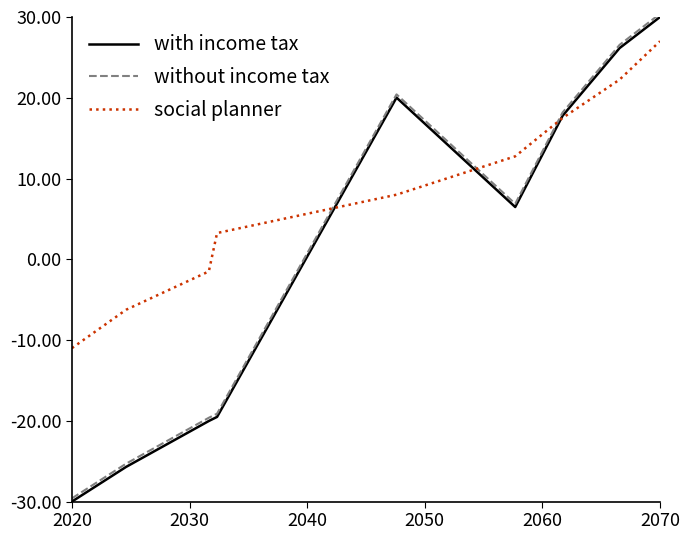

What is the greatest value displayed?

30.4